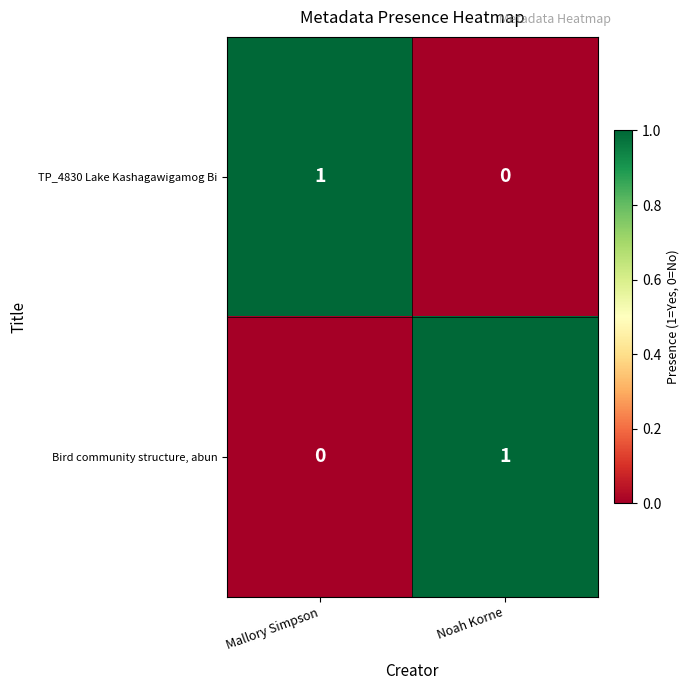

Count the number of data series in this chart.

2